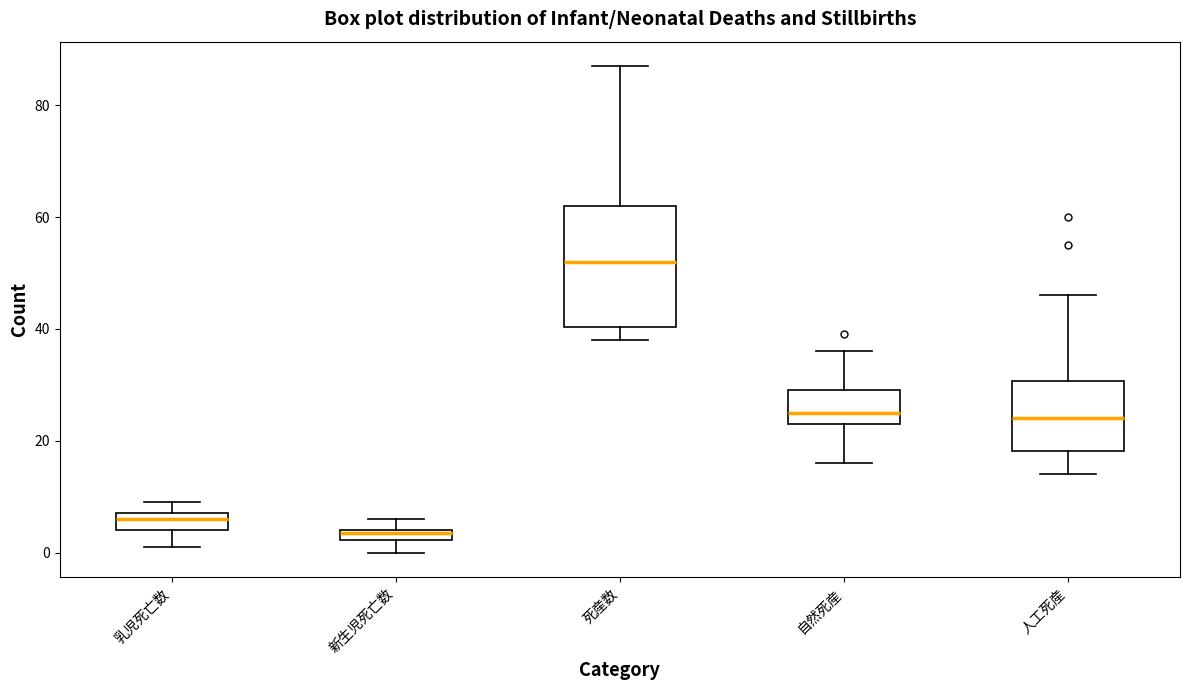

Where does the median line of the box for 死産数 sit on the y-axis? The values are not printed on the chart, so give them approximately, as read against the axis.

52